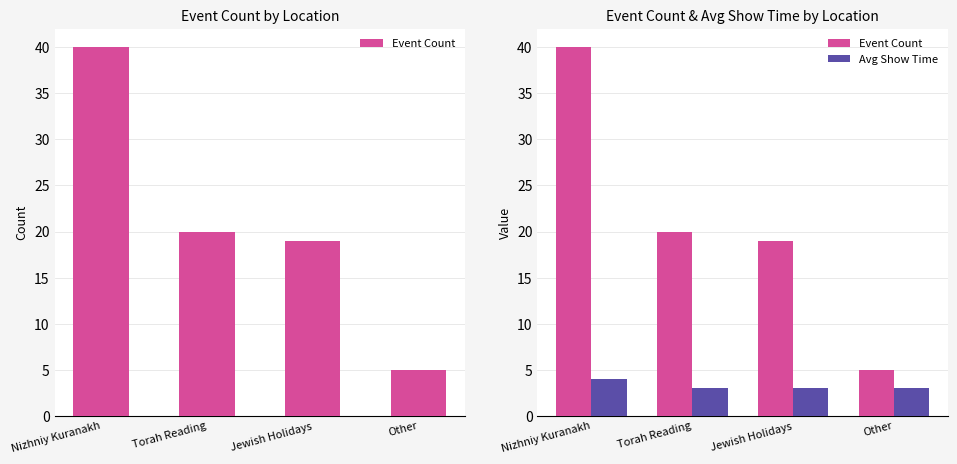

Is it true that Avg Show Time equals 3 at Other?

True